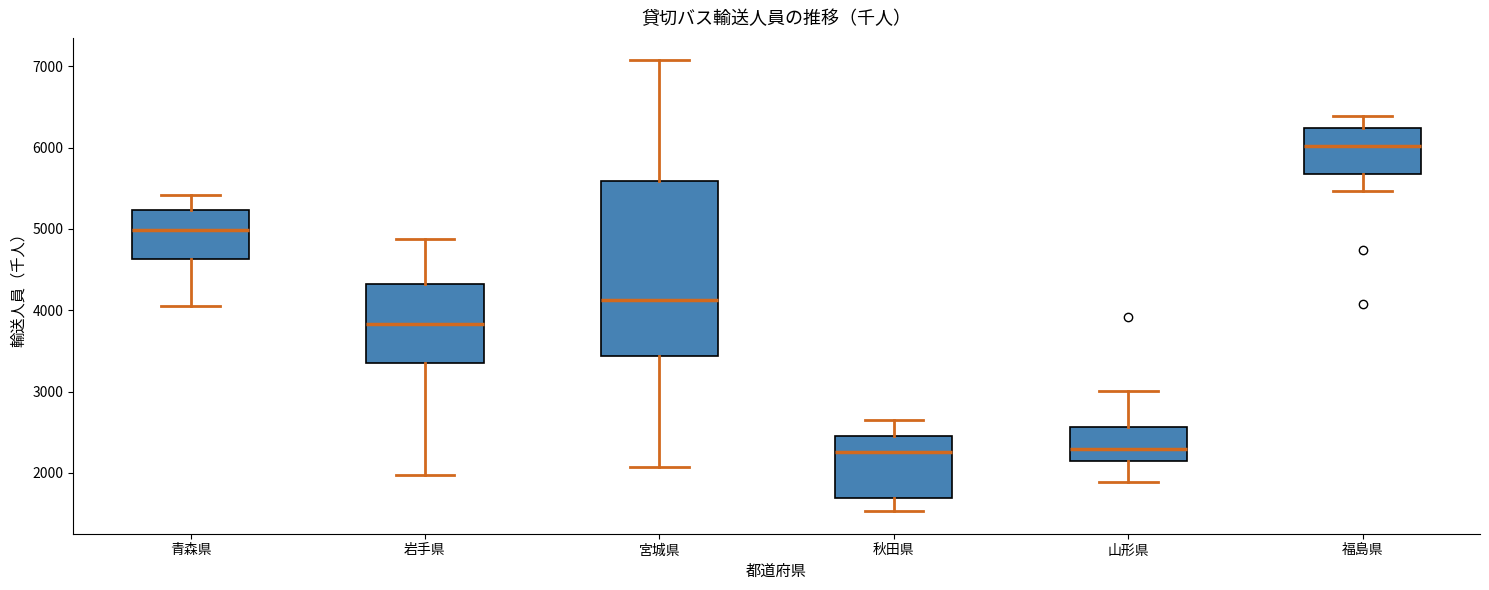

Reading left to right, read every box against the y-axis: the position of its median line, the range the box covers, and the ends of its whiskers. The values are not printed on the chart, so give them approximately, as read against the axis.

青森県: median 5000, box 4600 to 5200, whiskers 4000 to 5400
岩手県: median 3800, box 3300 to 4300, whiskers 2000 to 4900
宮城県: median 4100, box 3400 to 5600, whiskers 2100 to 7100
秋田県: median 2300, box 1700 to 2500, whiskers 1500 to 2700
山形県: median 2300, box 2100 to 2600, whiskers 1900 to 3000
福島県: median 6000, box 5700 to 6200, whiskers 5500 to 6400